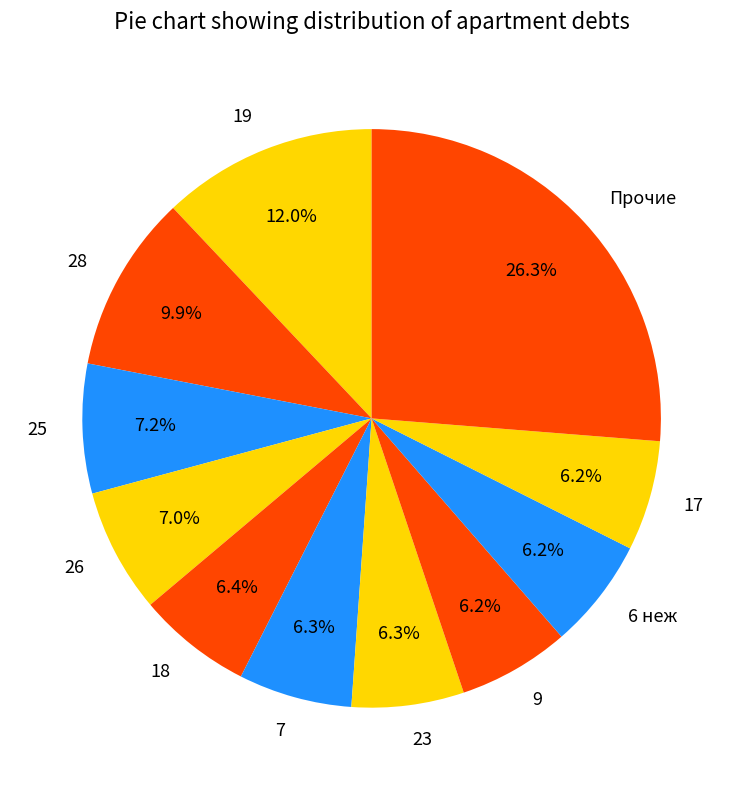

Is 25 the majority of the pie?

No